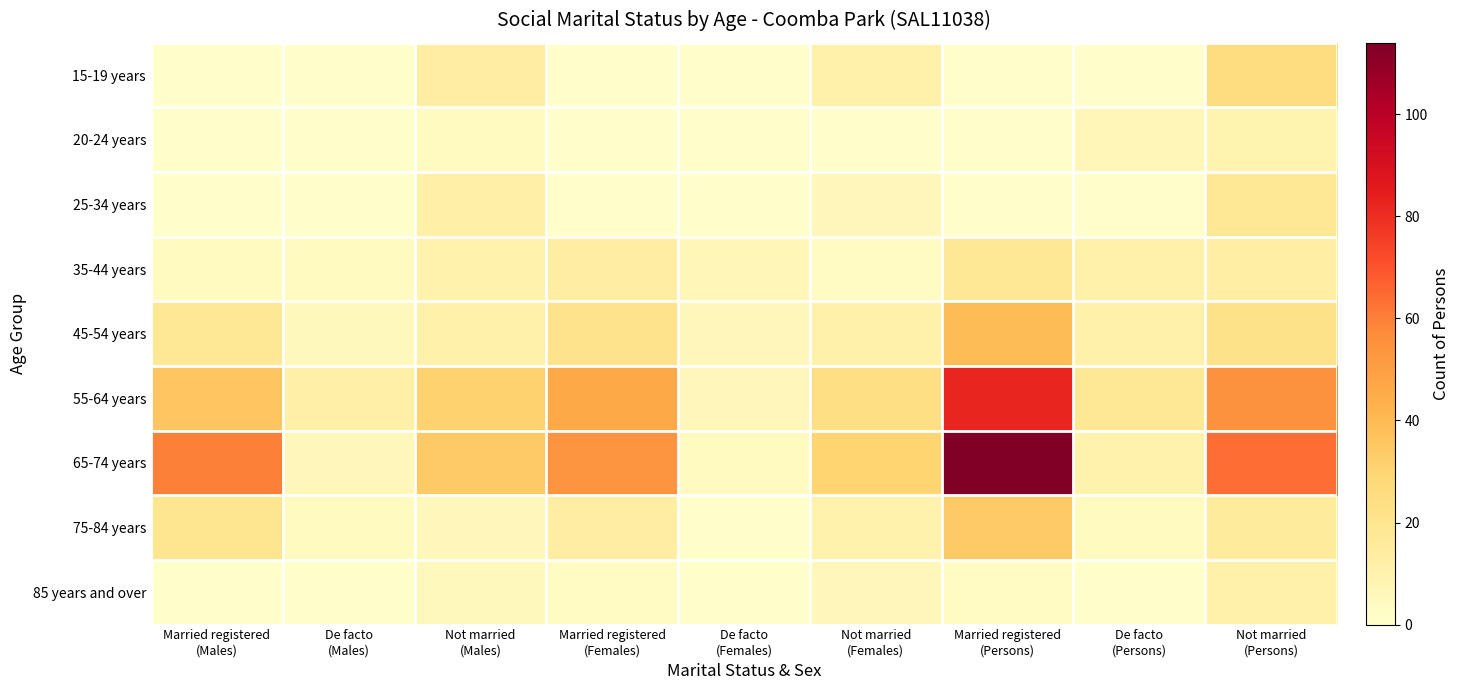

Reading left to right, what are all the values shown in this chart?

15-19 years: Married registered
(Males)=0	De facto
(Males)=0	Not married
(Males)=14	Married registered
(Females)=0	De facto
(Females)=0	Not married
(Females)=11	Married registered
(Persons)=0	De facto
(Persons)=0	Not married
(Persons)=25
20-24 years: Married registered
(Males)=0	De facto
(Males)=0	Not married
(Males)=4	Married registered
(Females)=0	De facto
(Females)=0	Not married
(Females)=0	Married registered
(Persons)=0	De facto
(Persons)=7	Not married
(Persons)=9
25-34 years: Married registered
(Males)=0	De facto
(Males)=0	Not married
(Males)=12	Married registered
(Females)=0	De facto
(Females)=0	Not married
(Females)=6	Married registered
(Persons)=0	De facto
(Persons)=0	Not married
(Persons)=18
35-44 years: Married registered
(Males)=4	De facto
(Males)=4	Not married
(Males)=10	Married registered
(Females)=14	De facto
(Females)=7	Not married
(Females)=3	Married registered
(Persons)=18	De facto
(Persons)=11	Not married
(Persons)=13
45-54 years: Married registered
(Males)=18	De facto
(Males)=5	Not married
(Males)=11	Married registered
(Females)=21	De facto
(Females)=6	Not married
(Females)=11	Married registered
(Persons)=39	De facto
(Persons)=11	Not married
(Persons)=22
55-64 years: Married registered
(Males)=36	De facto
(Males)=12	Not married
(Males)=31	Married registered
(Females)=46	De facto
(Females)=6	Not married
(Females)=24	Married registered
(Persons)=82	De facto
(Persons)=18	Not married
(Persons)=55
65-74 years: Married registered
(Males)=60	De facto
(Males)=6	Not married
(Males)=34	Married registered
(Females)=54	De facto
(Females)=4	Not married
(Females)=30	Married registered
(Persons)=114	De facto
(Persons)=10	Not married
(Persons)=64
75-84 years: Married registered
(Males)=20	De facto
(Males)=4	Not married
(Males)=6	Married registered
(Females)=14	De facto
(Females)=0	Not married
(Females)=10	Married registered
(Persons)=34	De facto
(Persons)=4	Not married
(Persons)=16
85 years and over: Married registered
(Males)=0	De facto
(Males)=0	Not married
(Males)=5	Married registered
(Females)=3	De facto
(Females)=0	Not married
(Females)=6	Married registered
(Persons)=3	De facto
(Persons)=0	Not married
(Persons)=11